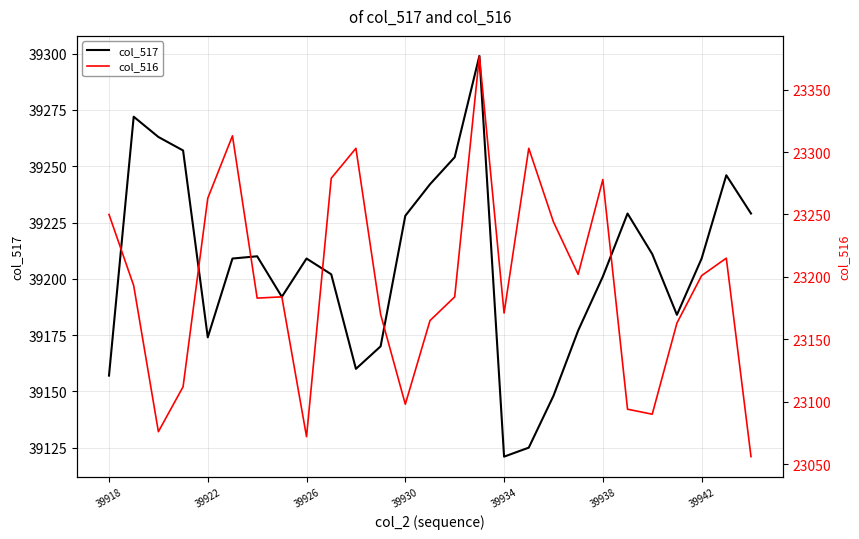

Rank the series at 11 from lowest to highest value.

col_516, col_517